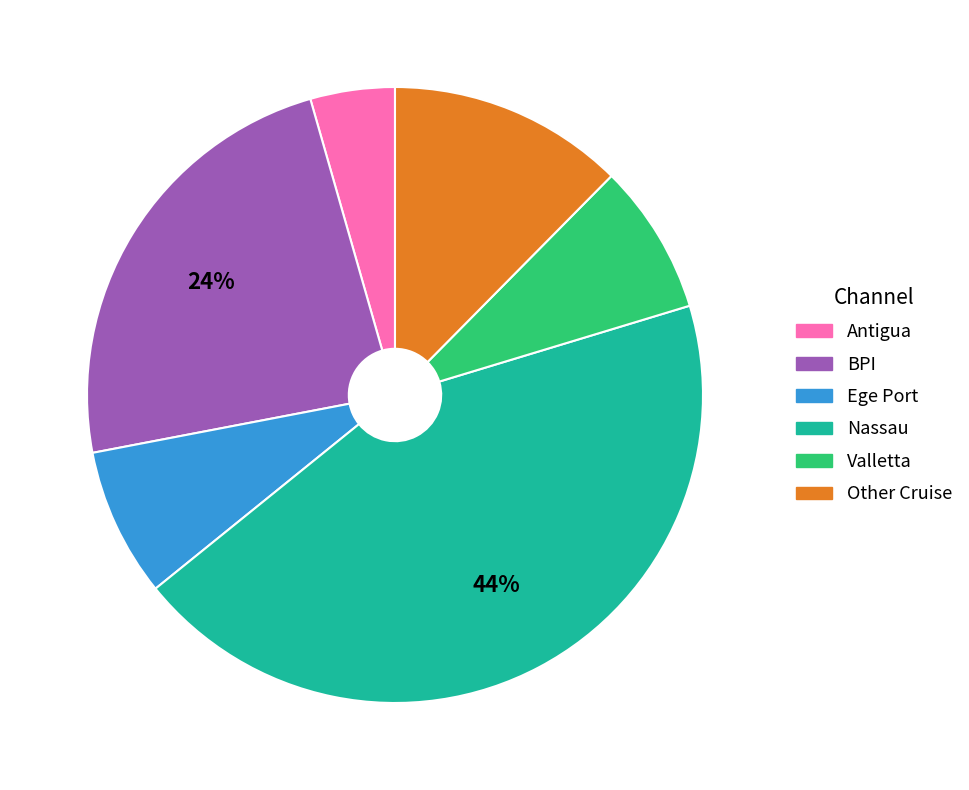

To the nearest percent, what is the combined percentage of Other Cruise and Ege Port?

20%